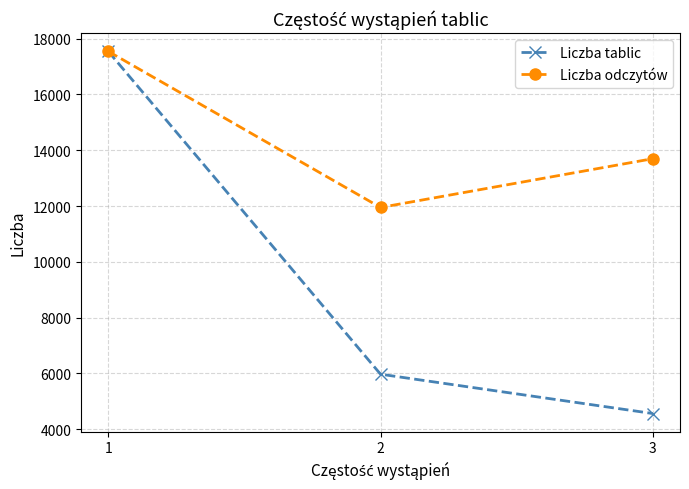

Reading right to left, what are all the values shown in this chart?

Liczba tablic: 4565	5974	17541
Liczba odczytów: 13695	11948	17541